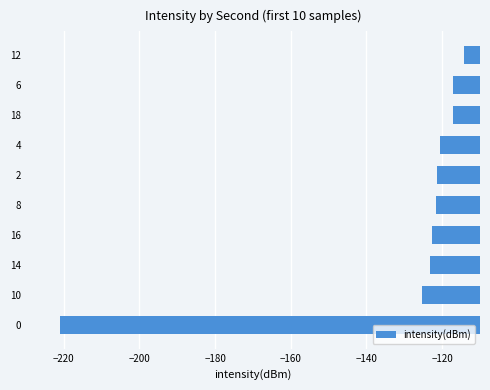

What is the maximum value shown in the chart?

-114.1